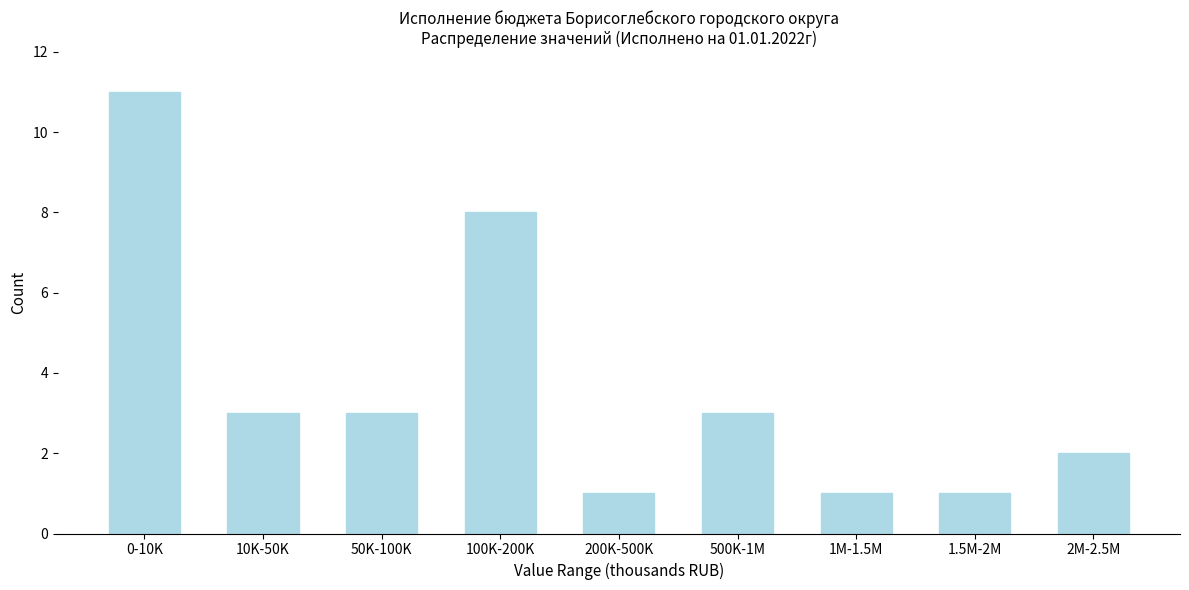

Reading left to right, what are all the values shown in this chart?

0-10K=11	10K-50K=3	50K-100K=3	100K-200K=8	200K-500K=1	500K-1M=3	1M-1.5M=1	1.5M-2M=1	2M-2.5M=2